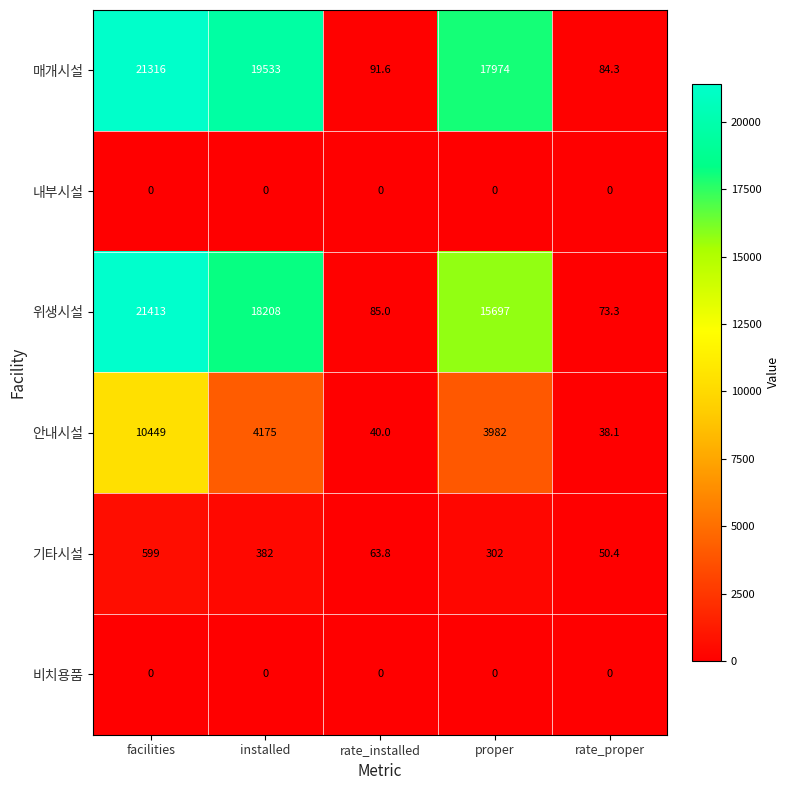

What is the difference between the maximum and second lowest values in the 기타시설 series?

535.2